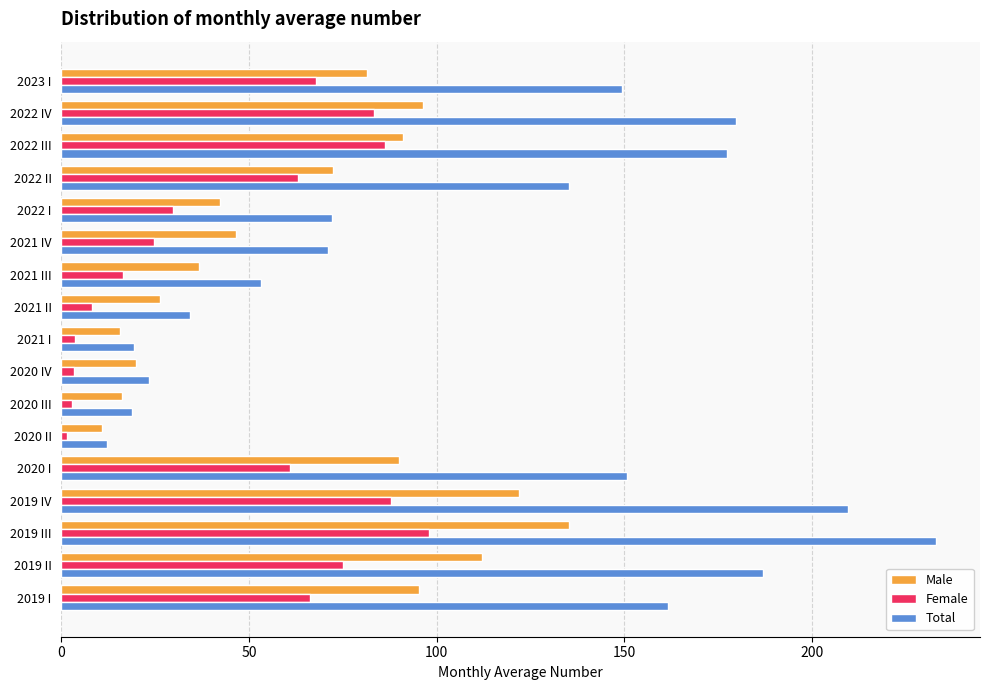

List the series in order of their overall mean, lowest first.

Female, Male, Total